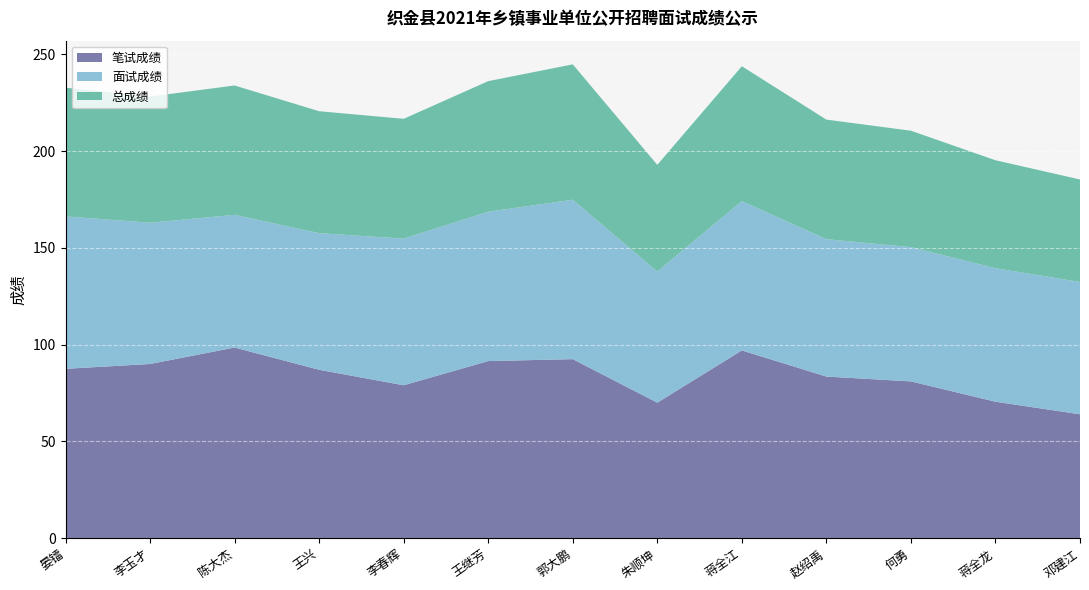

Reading right to left, extract all data points from this chart.

笔试成绩: 邓建江=64.0	蒋全龙=70.5	何勇=81.0	赵绍禹=83.5	蒋全江=97.0	朱顺坤=70.0	郭大鹏=92.5	王继芳=91.5	李春辉=79.0	王兴=87.0	陈大杰=98.5	李玉才=90.0	晏镭=87.5
面试成绩: 邓建江=68.4	蒋全龙=69.0	何勇=69.4	赵绍禹=71.0	蒋全江=77.2	朱顺坤=67.8	郭大鹏=82.4	王继芳=77.2	李春辉=75.8	王兴=70.6	陈大杰=68.6	李玉才=73.0	晏镭=78.8
总成绩: 邓建江=53.0	蒋全龙=55.8	何勇=60.2	赵绍禹=61.8	蒋全江=69.7	朱顺坤=55.1	郭大鹏=70.0	王继芳=67.5	李春辉=61.9	王兴=63.0	陈大杰=66.8	李玉才=65.2	晏镭=66.5